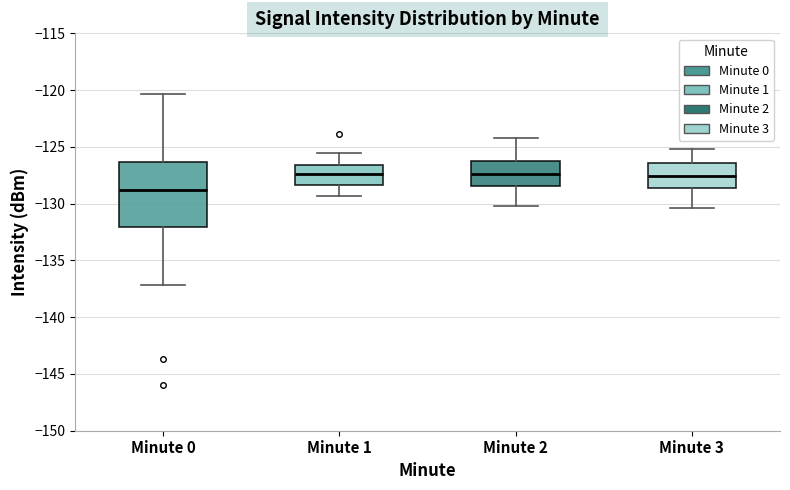

Which box's median line is the lowest?

Minute 0